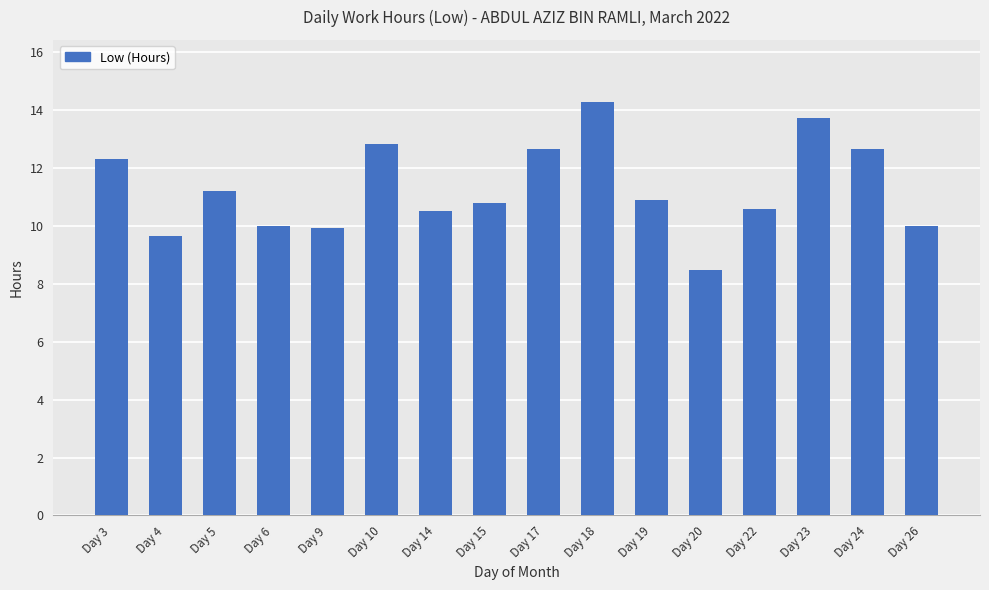

What is the ratio of the value at Day 15 to the value at Day 20?

1.3